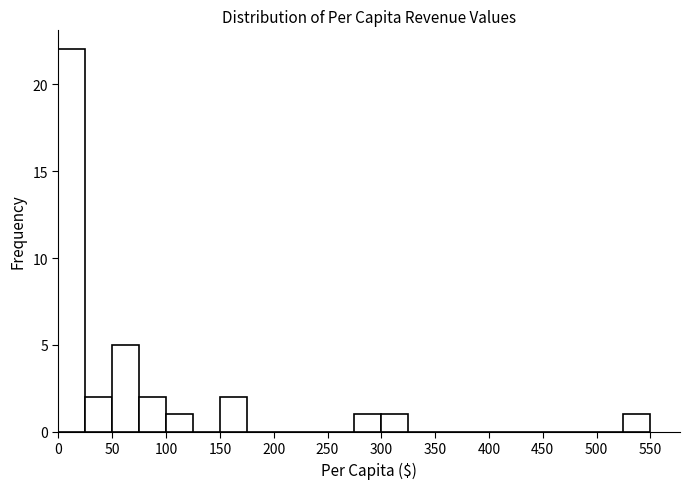

Reading left to right, transcribe this chart: for each bar, give the range it covers on the x-axis and its height. The values are not printed on the chart, so give them approximately, as read against the axis.

0 to 25: 22
25 to 50: 2
50 to 75: 5
75 to 100: 2
100 to 125: 1
125 to 150: 0
150 to 175: 2
175 to 200: 0
200 to 225: 0
225 to 250: 0
250 to 275: 0
275 to 300: 1
300 to 325: 1
325 to 350: 0
350 to 375: 0
375 to 400: 0
400 to 425: 0
425 to 450: 0
450 to 475: 0
475 to 500: 0
500 to 525: 0
525 to 550: 1